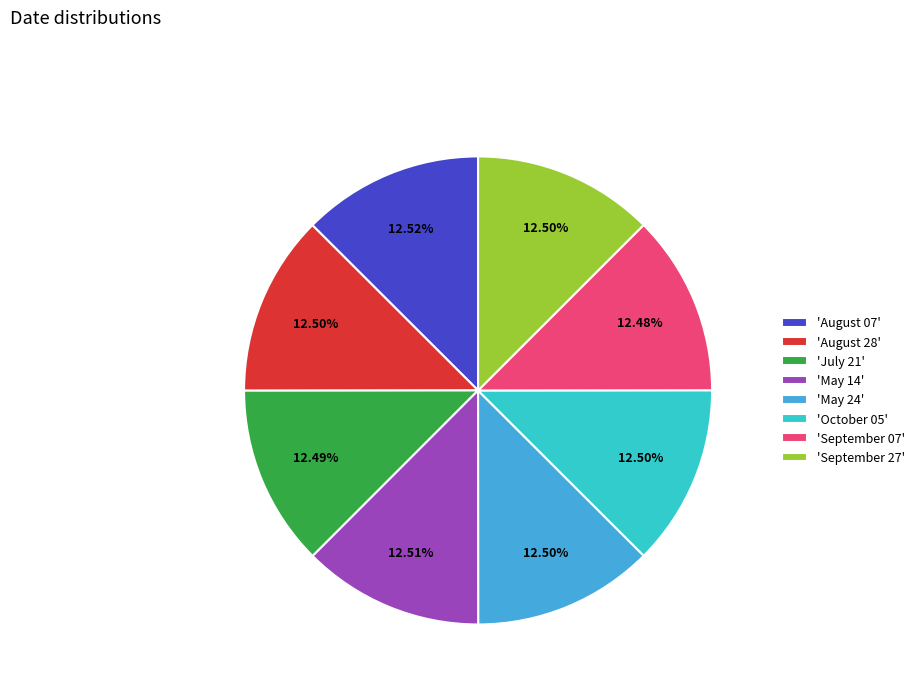

What is the ratio of the value at 'October 05' to the value at 'May 14'?

1.0